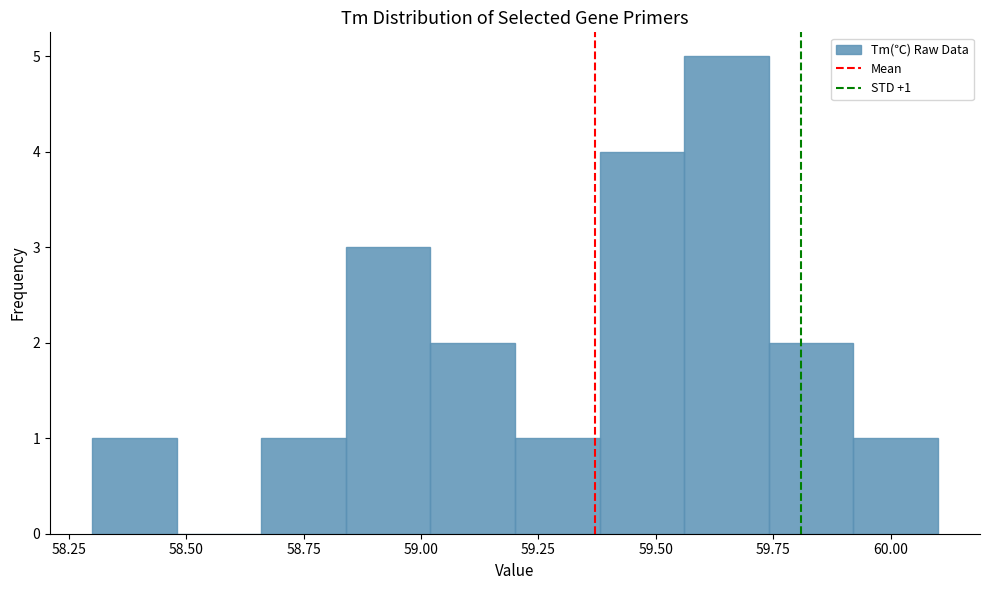

Around what value on the x-axis is the tallest bar? Give the approximate position of its centre, as read against the axis.

59.65